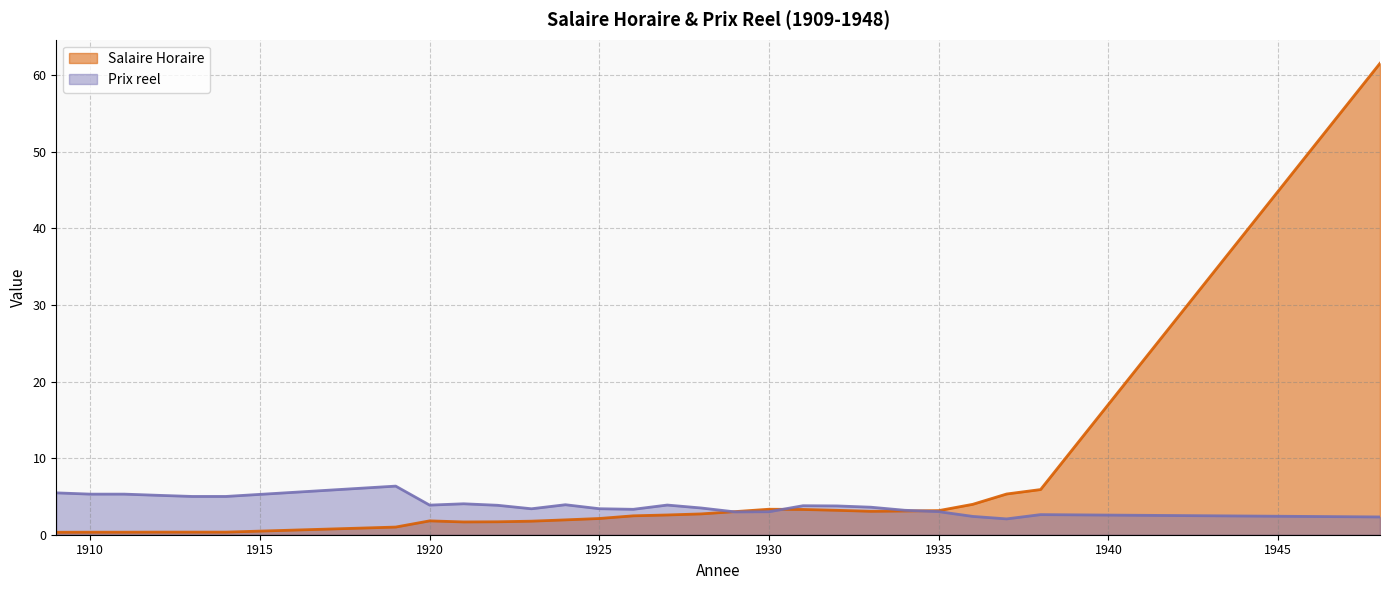

What is the value of the Salaire Horaire point at the 13th from the left?

2.1